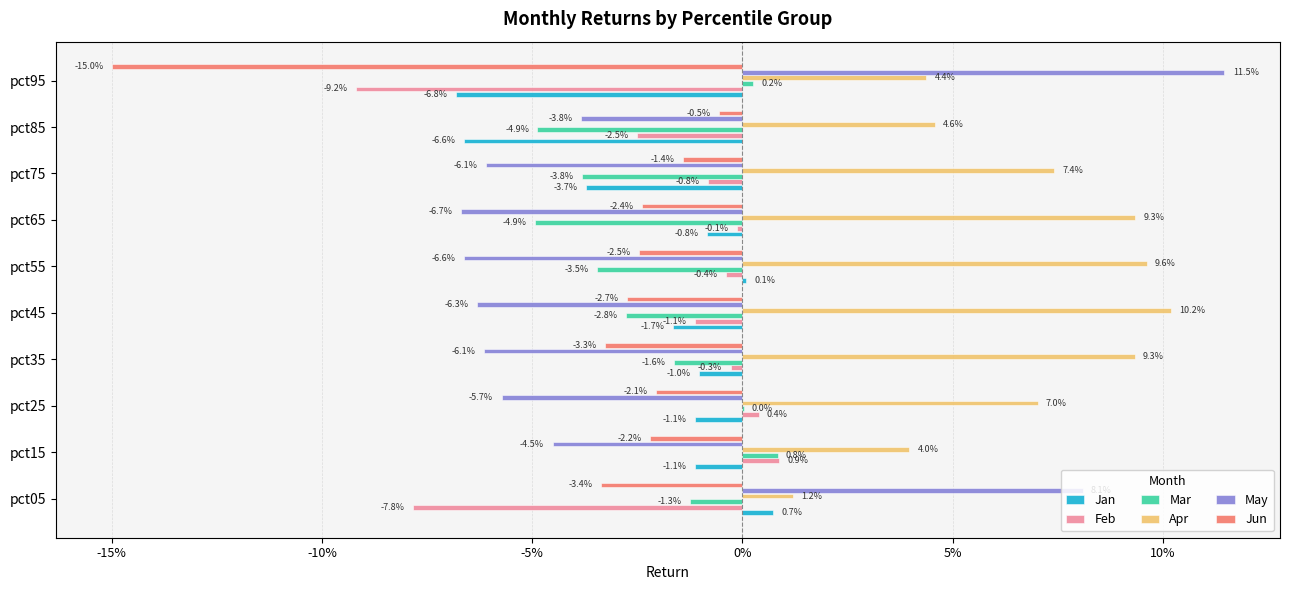

What are all the series names shown in the legend?

Jan, Feb, Mar, Apr, May, Jun